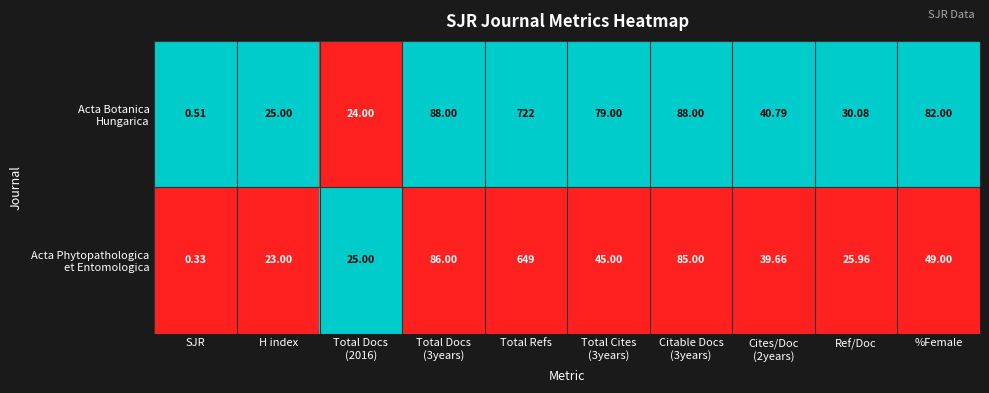

How many series are shown in this chart?

2